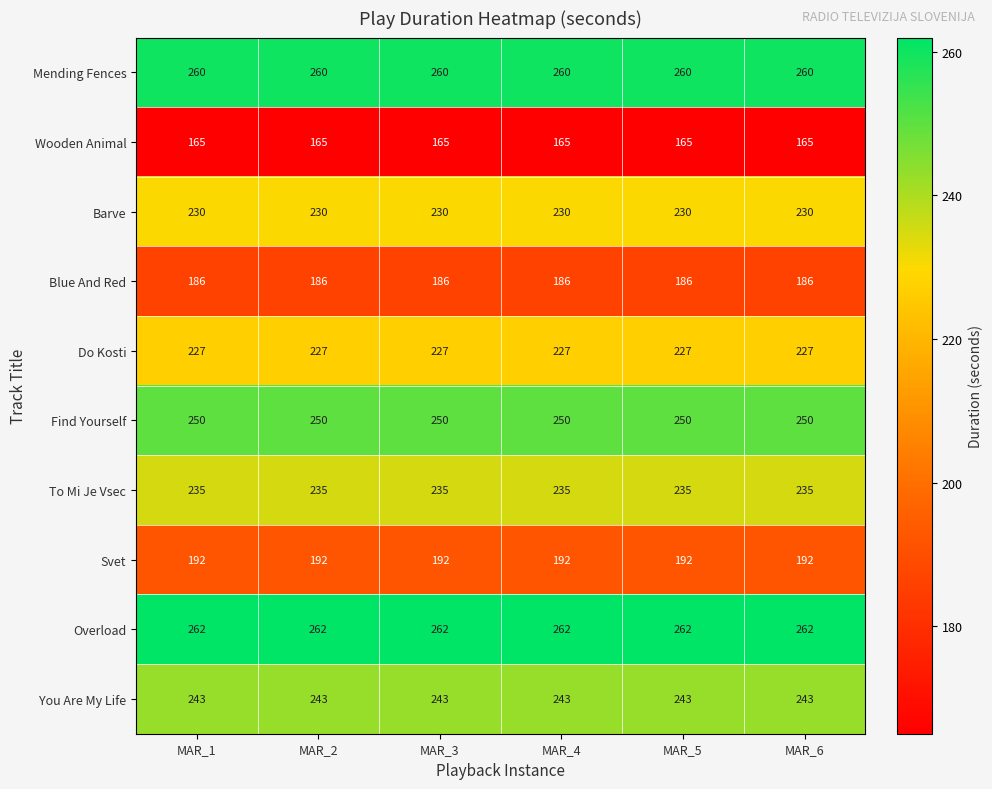

What is the minimum value for You Are My Life?

243